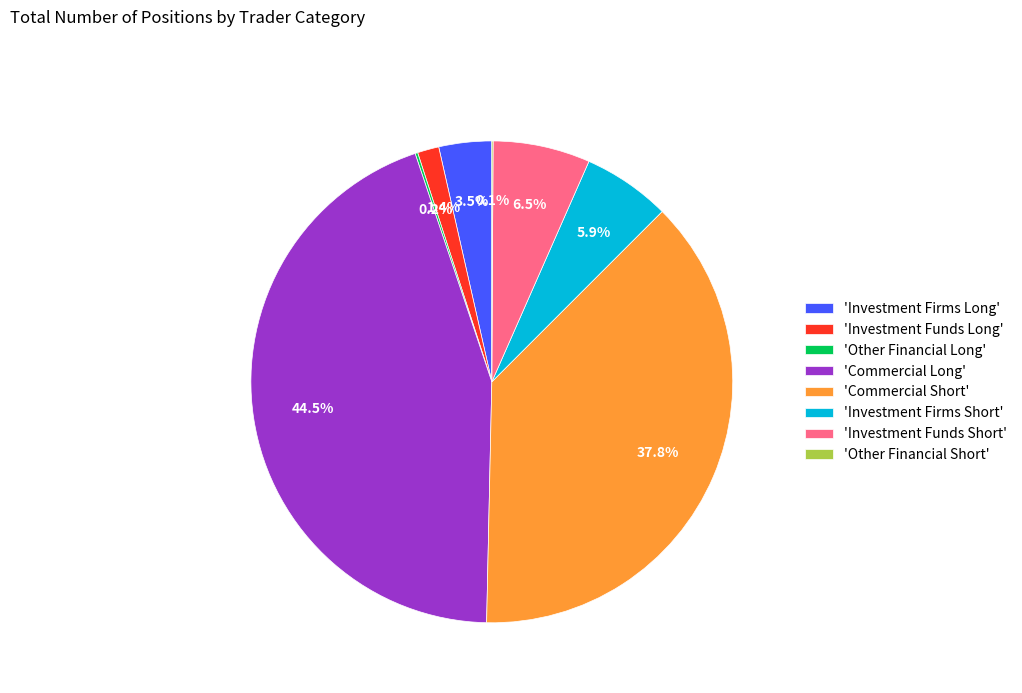

Which has a higher value, 'Investment Funds Long' or 'Commercial Long'?

'Commercial Long'